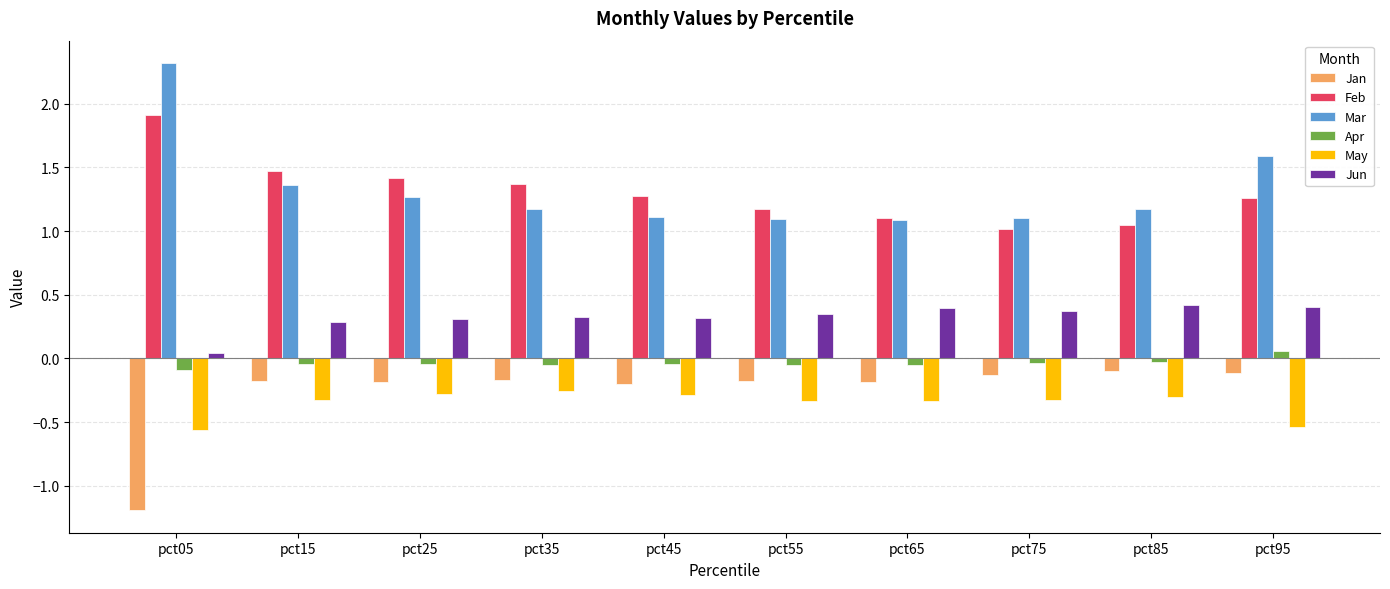

Which category has the highest value across all series?

pct05